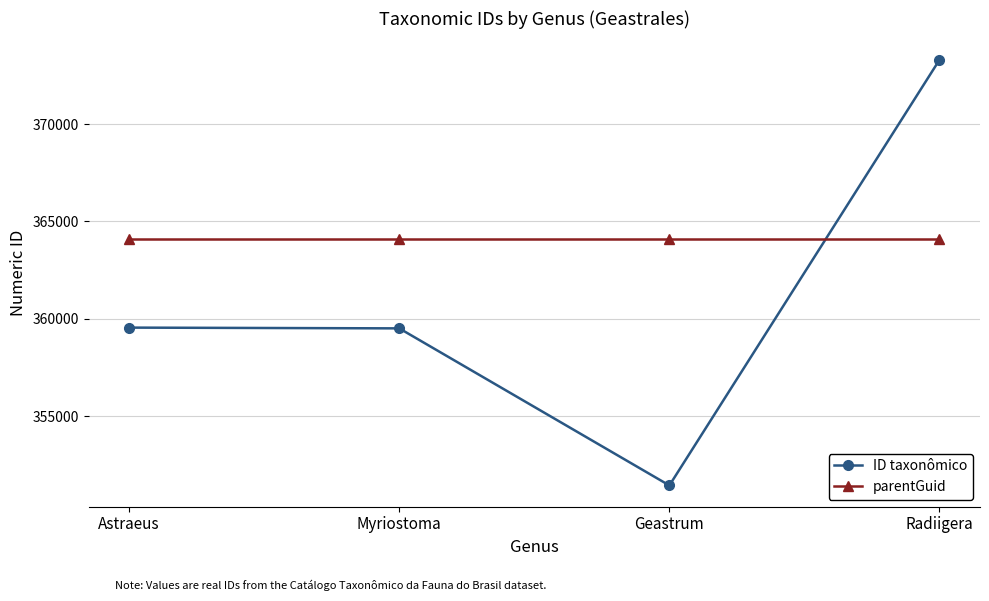

Which series ends up on top after the final intersection of parentGuid and ID taxonômico?

ID taxonômico